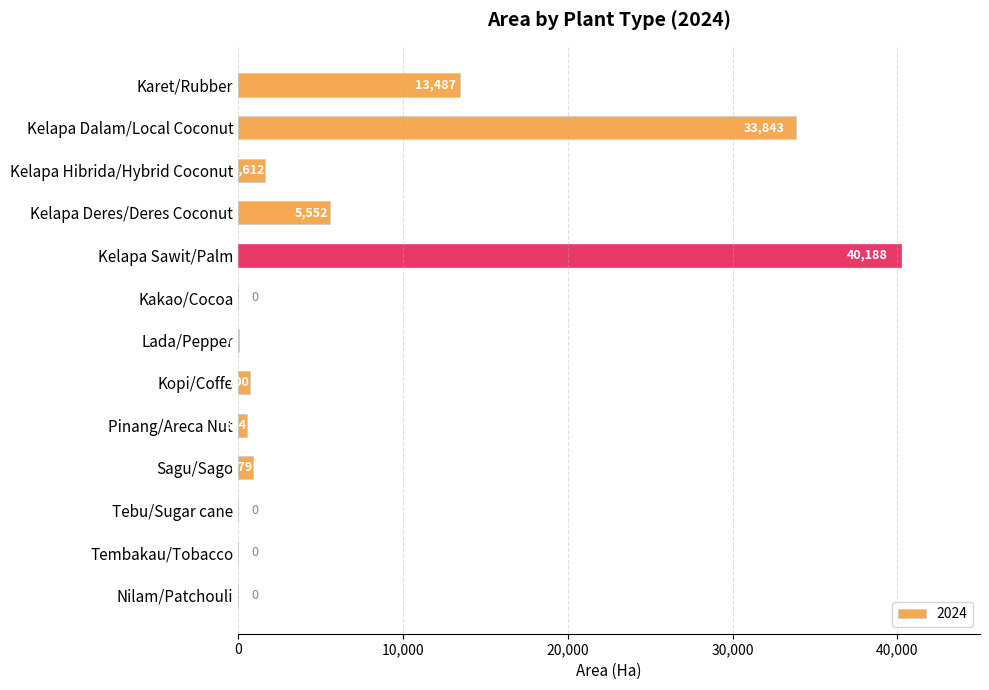

What is the approximate value at Lada/Pepper?

73.7